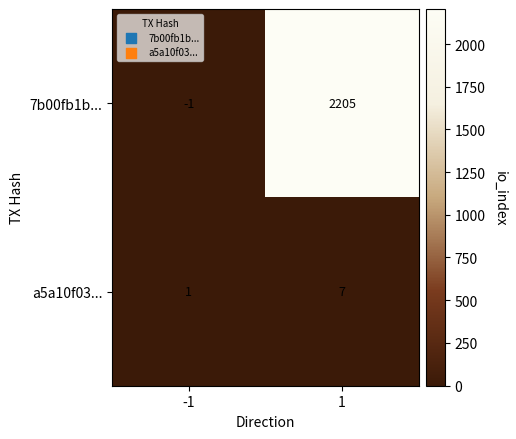

At which category does the chart reach its peak across all series?

1